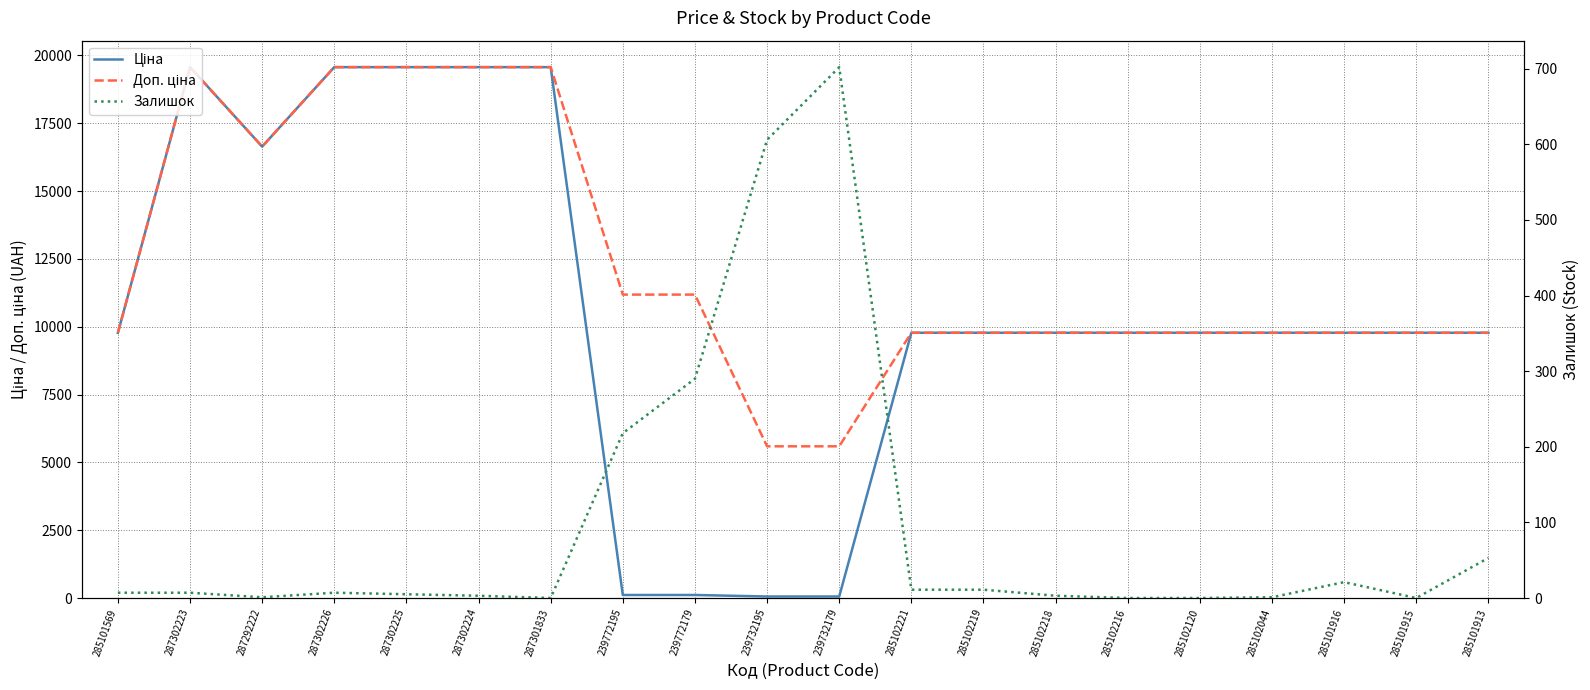

Is it true that Доп. ціна equals 17339.9 at 285102221?

False